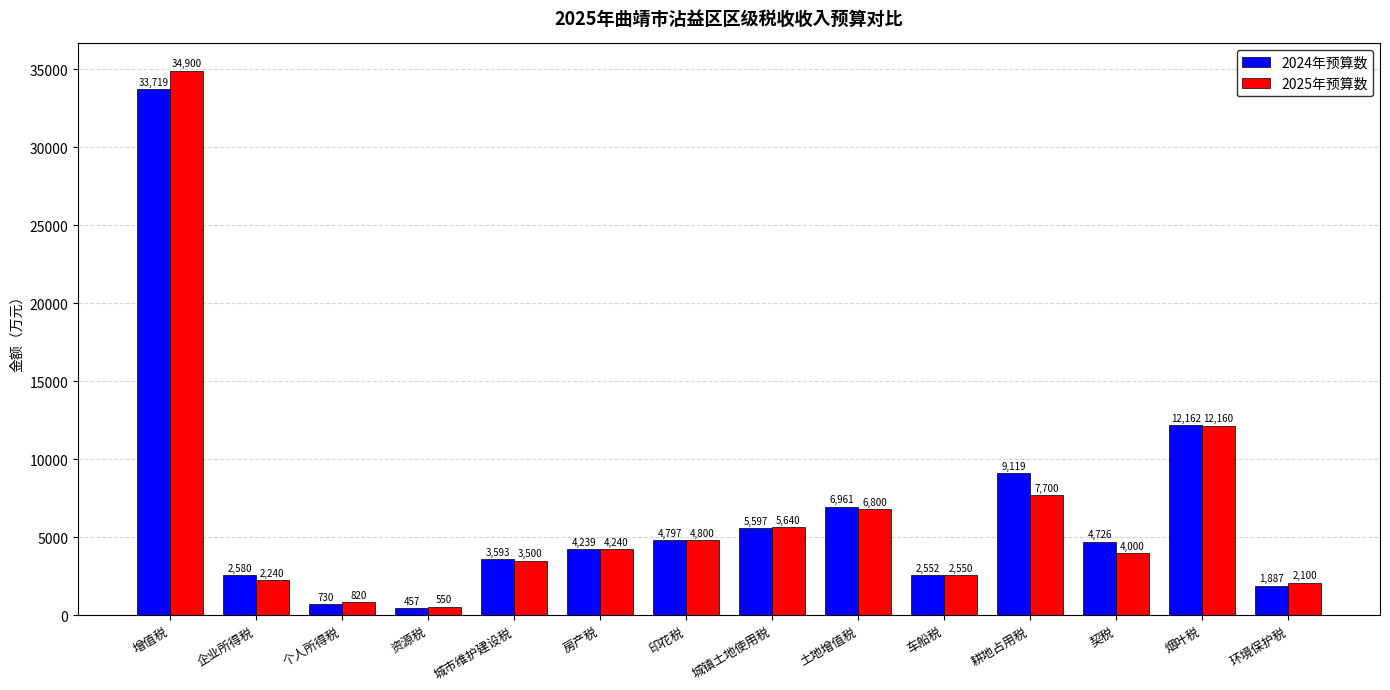

What position from the left is 土地增值税?

9